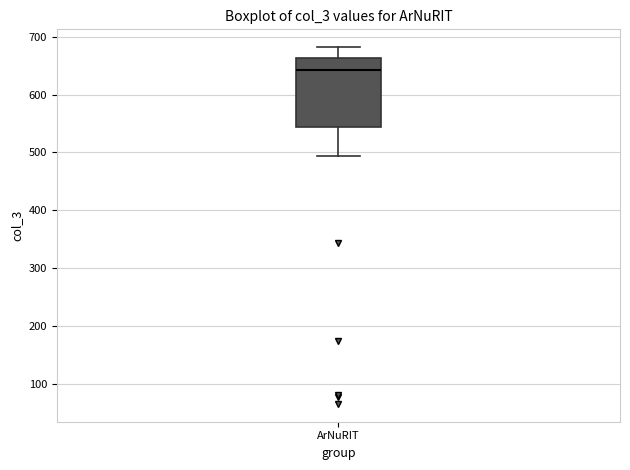

Where does the median line of the box for ArNuRIT sit on the y-axis? The values are not printed on the chart, so give them approximately, as read against the axis.

640